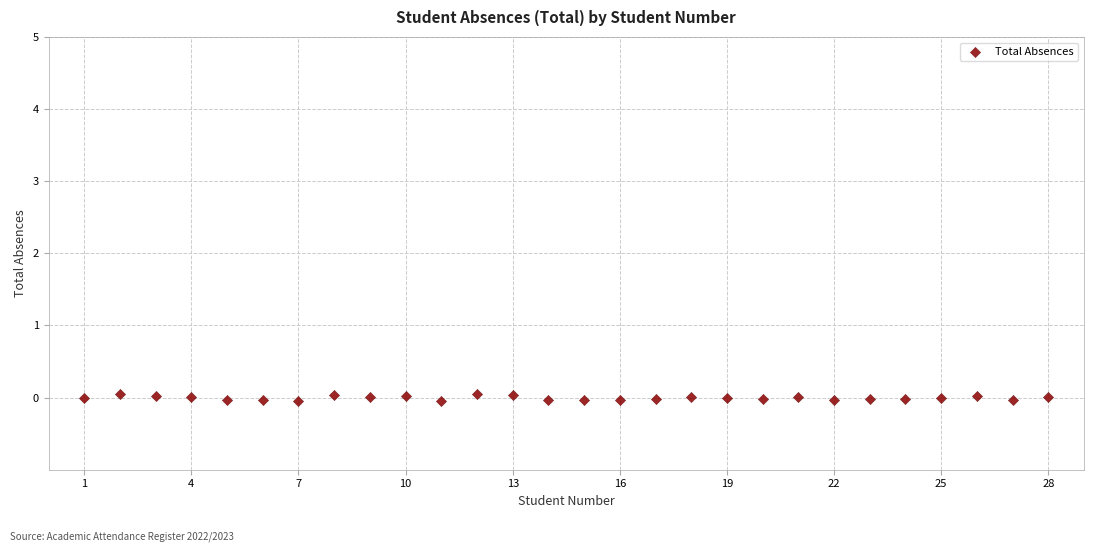

What is the range of X values (max minus min)?

27.0